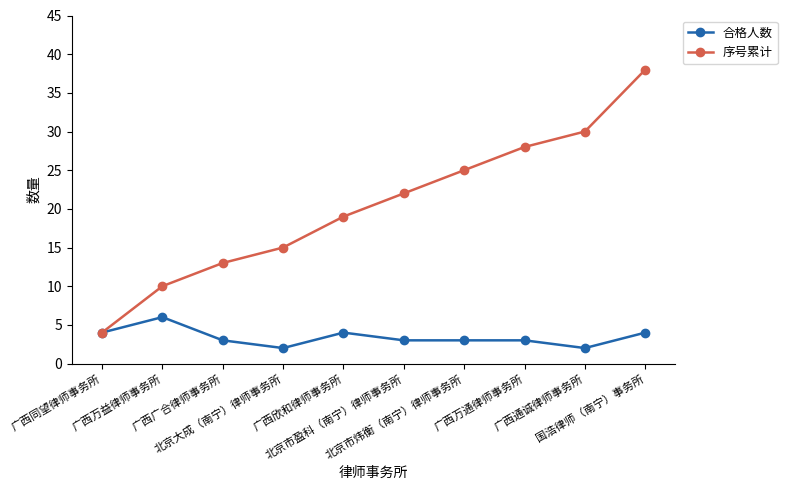

At how many categories does at least one series exceed 29?

2